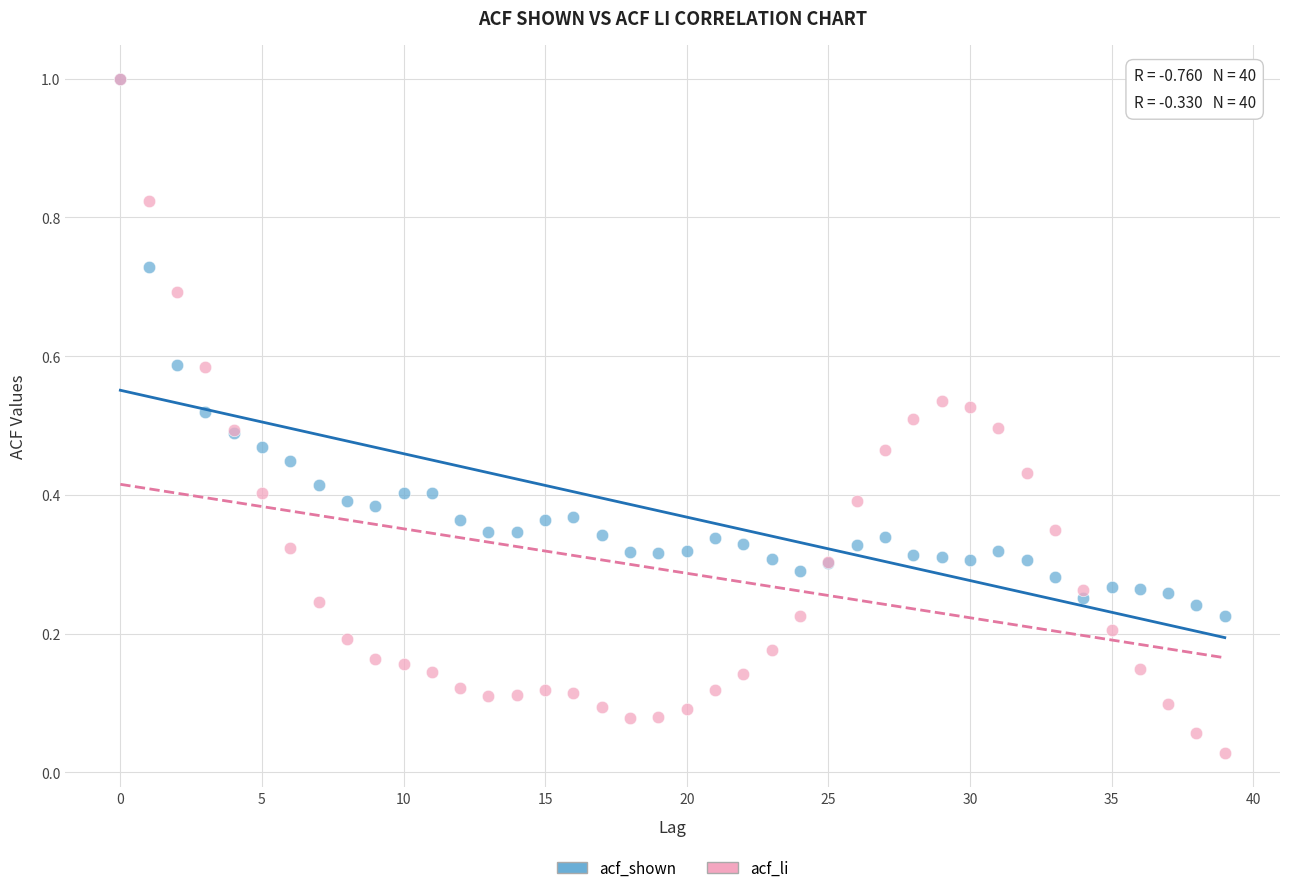

What are all the series names shown in the legend?

acf_shown, acf_li